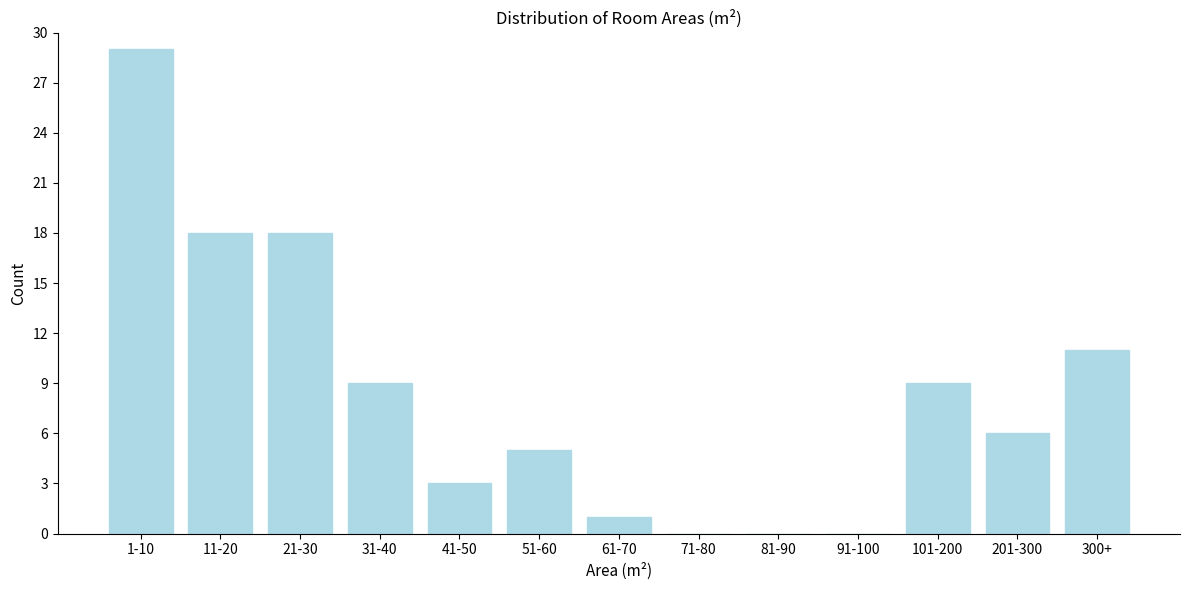

Reading left to right, list all the values displayed in this chart.

1-10=29	11-20=18	21-30=18	31-40=9	41-50=3	51-60=5	61-70=1	71-80=0	81-90=0	91-100=0	101-200=9	201-300=6	300+=11